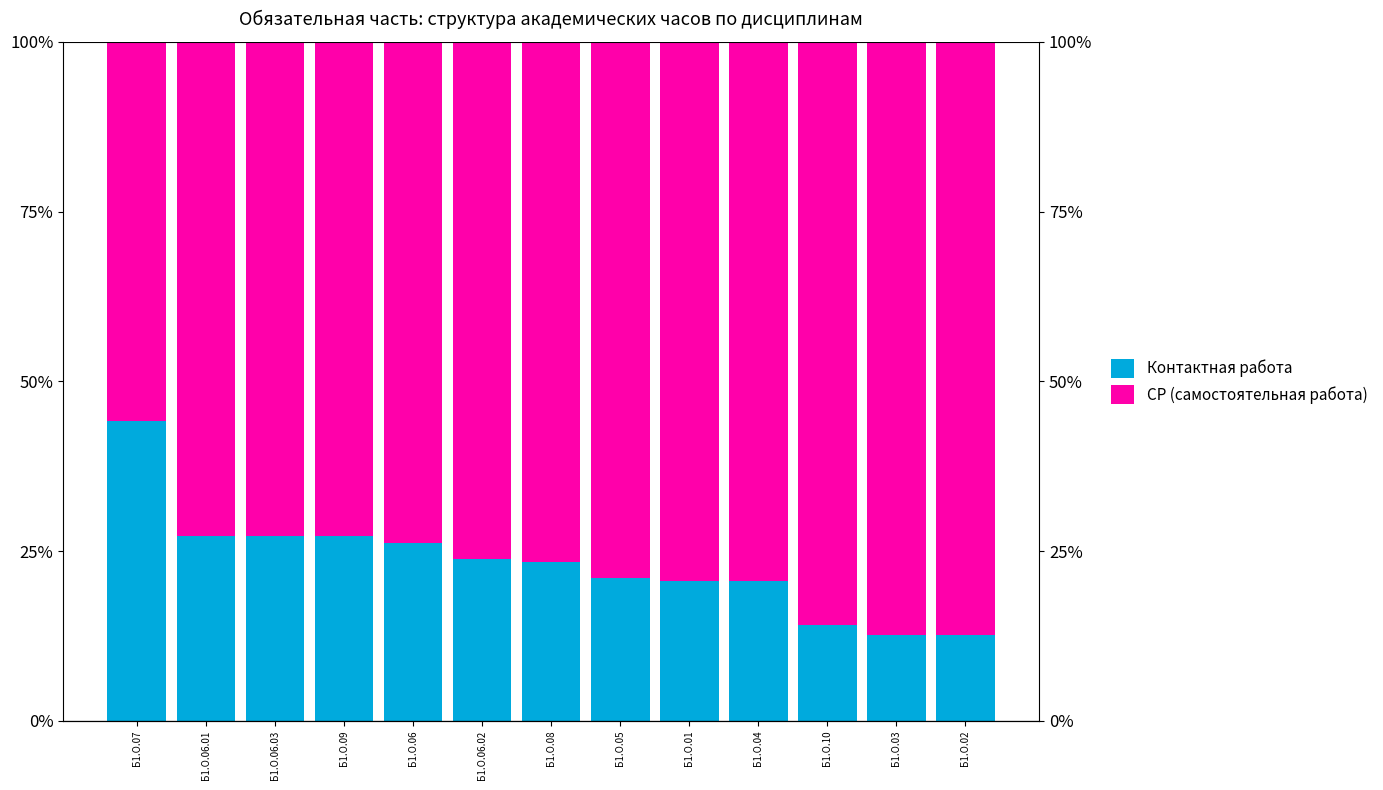

Count the number of categories in the chart.

13